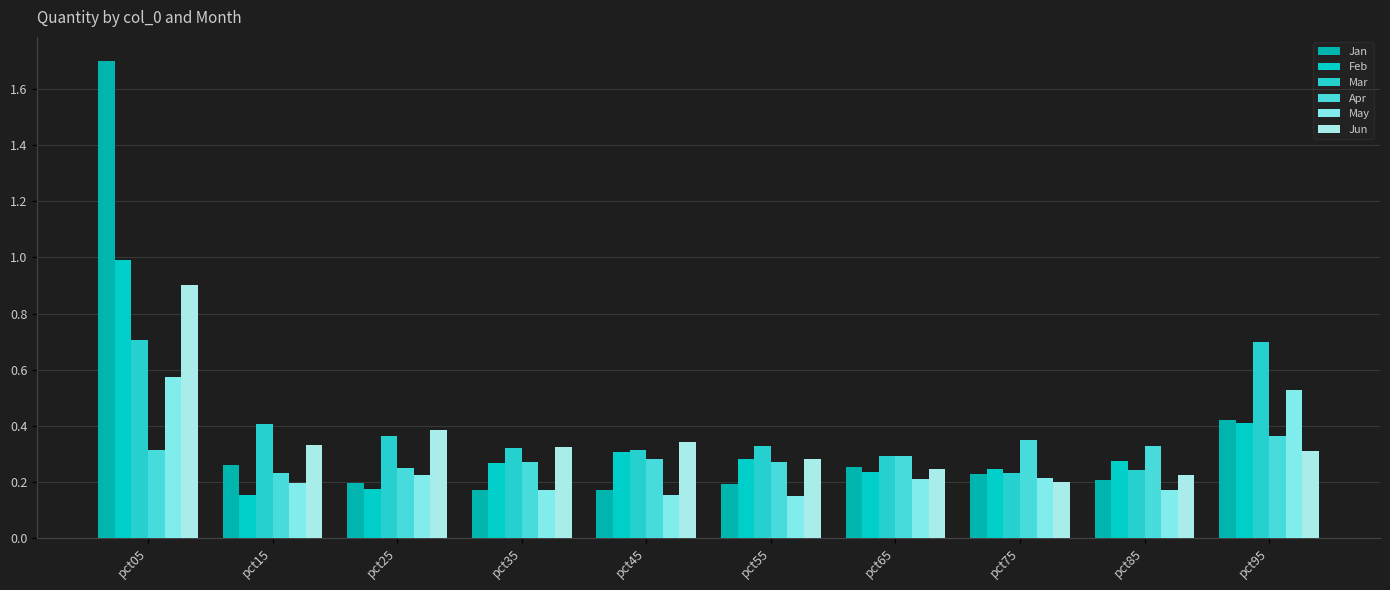

What is the value of the Feb bar at the 5th from the left?

0.3